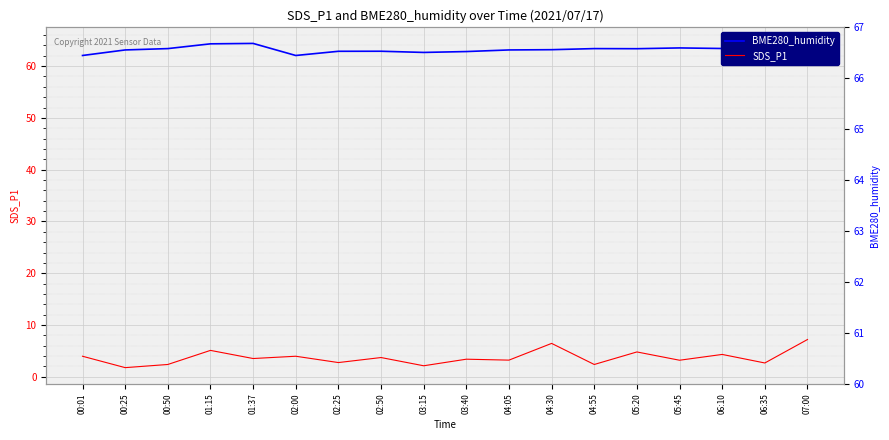

At which category does SDS_P1 reach its first local peak?

01:15